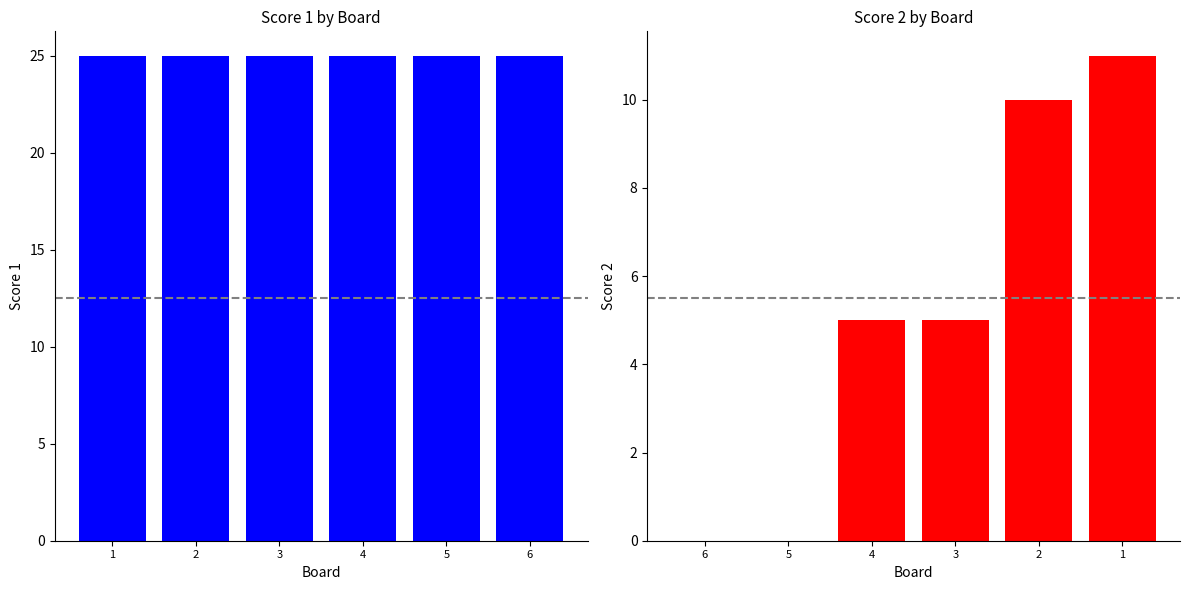

At how many categories does at least one series exceed 7?

6